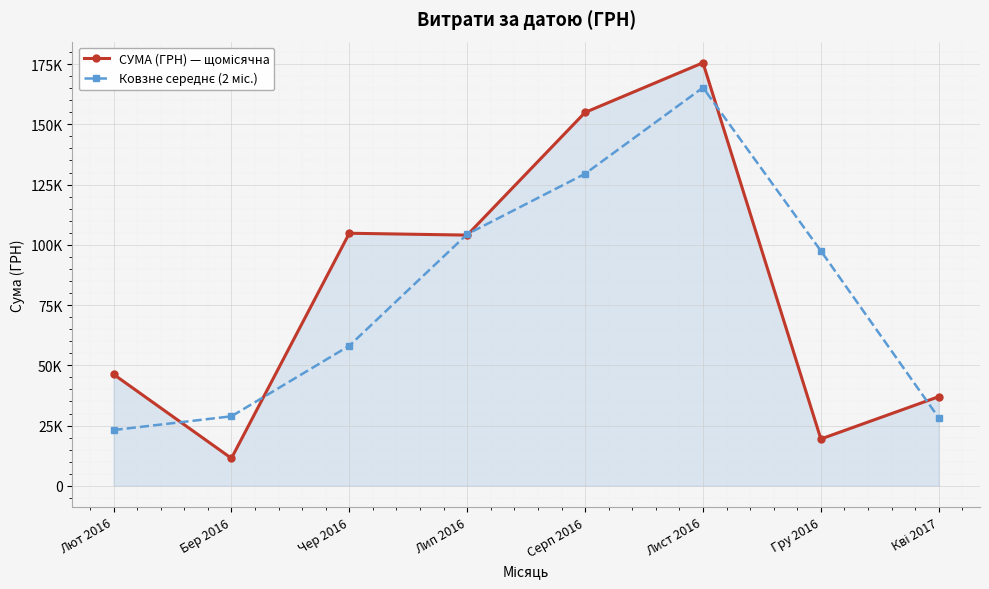

Rank the series at Гру 2016 from highest to lowest value.

Ковзне середнє (2 міс.), СУМА (ГРН) — щомісячна